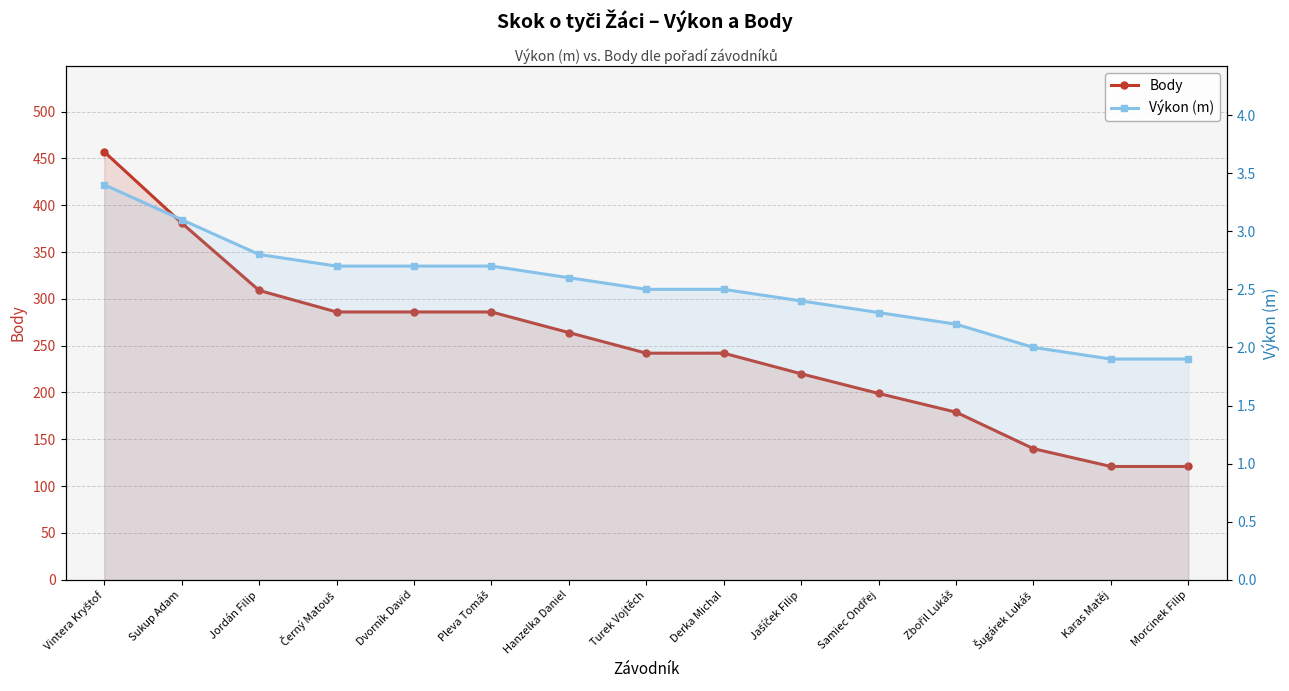

True or false: Výkon (m) and Body cross at least once.

False